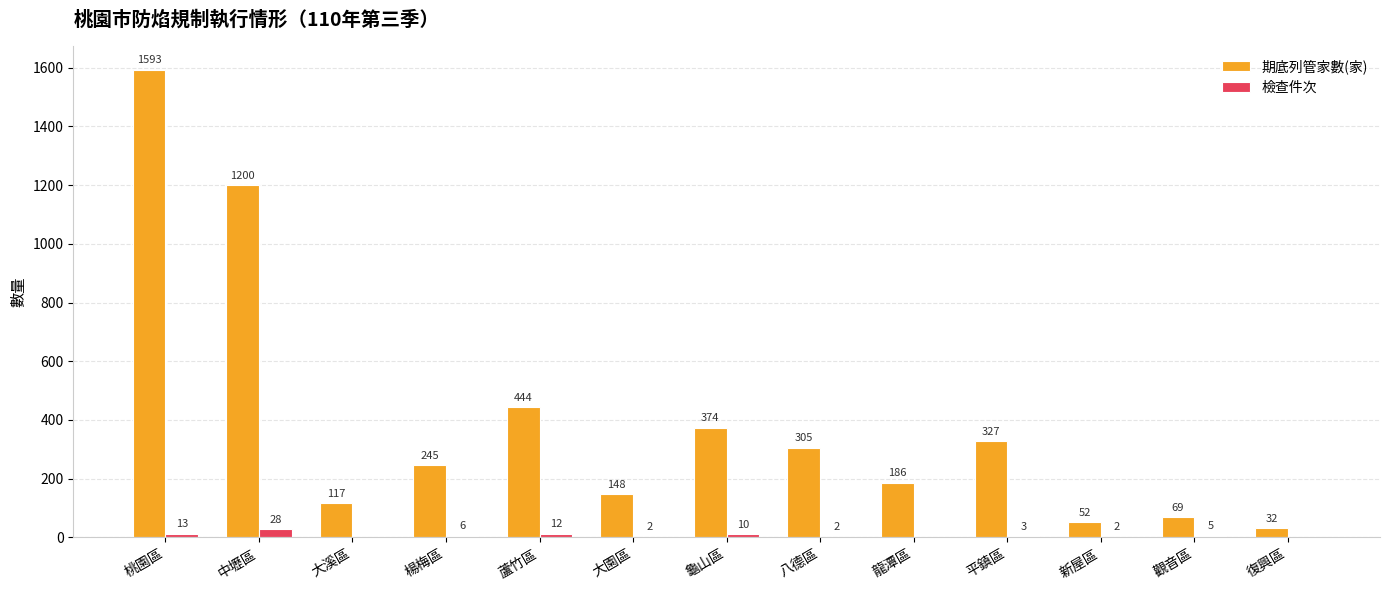

What are all the series names shown in the legend?

期底列管家數(家), 檢查件次